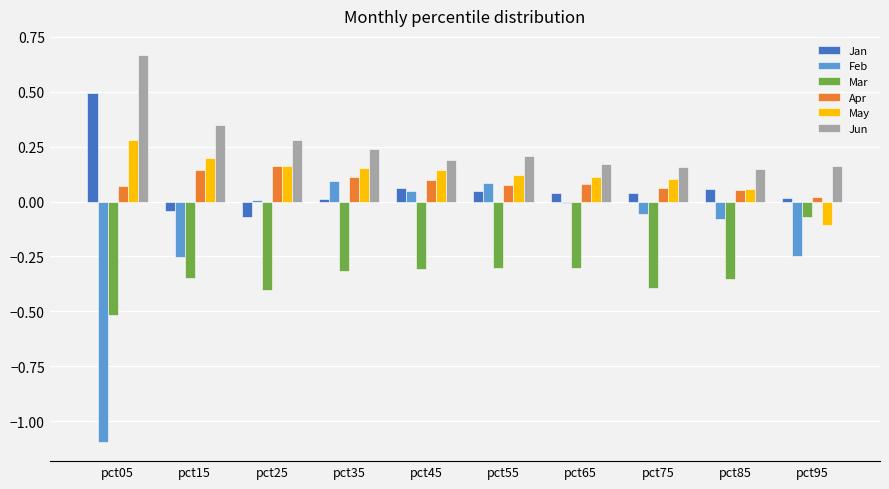

Which series has the widest spread of values?

Feb